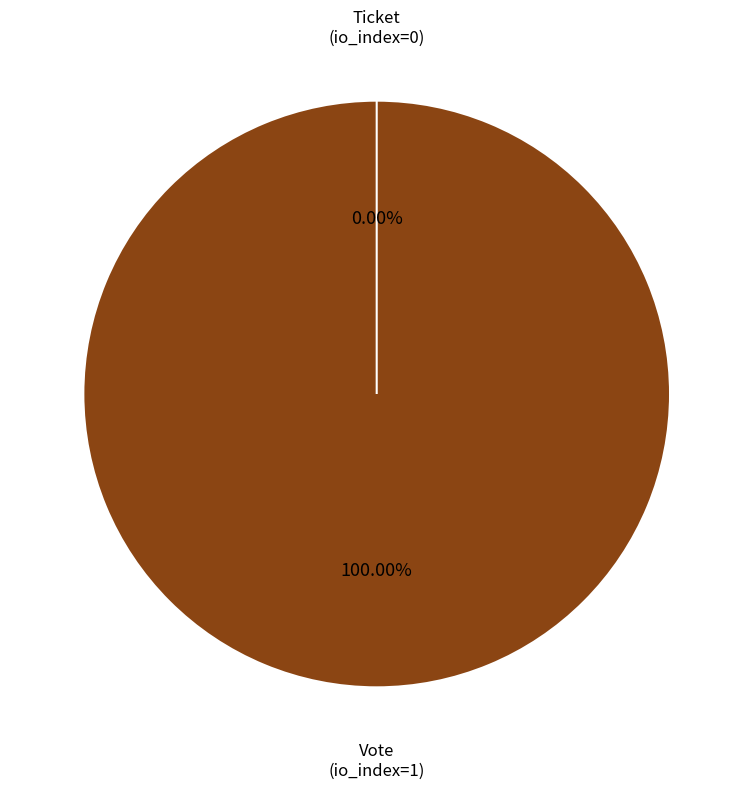

Which category accounts for the majority?

Vote (io_index=1)